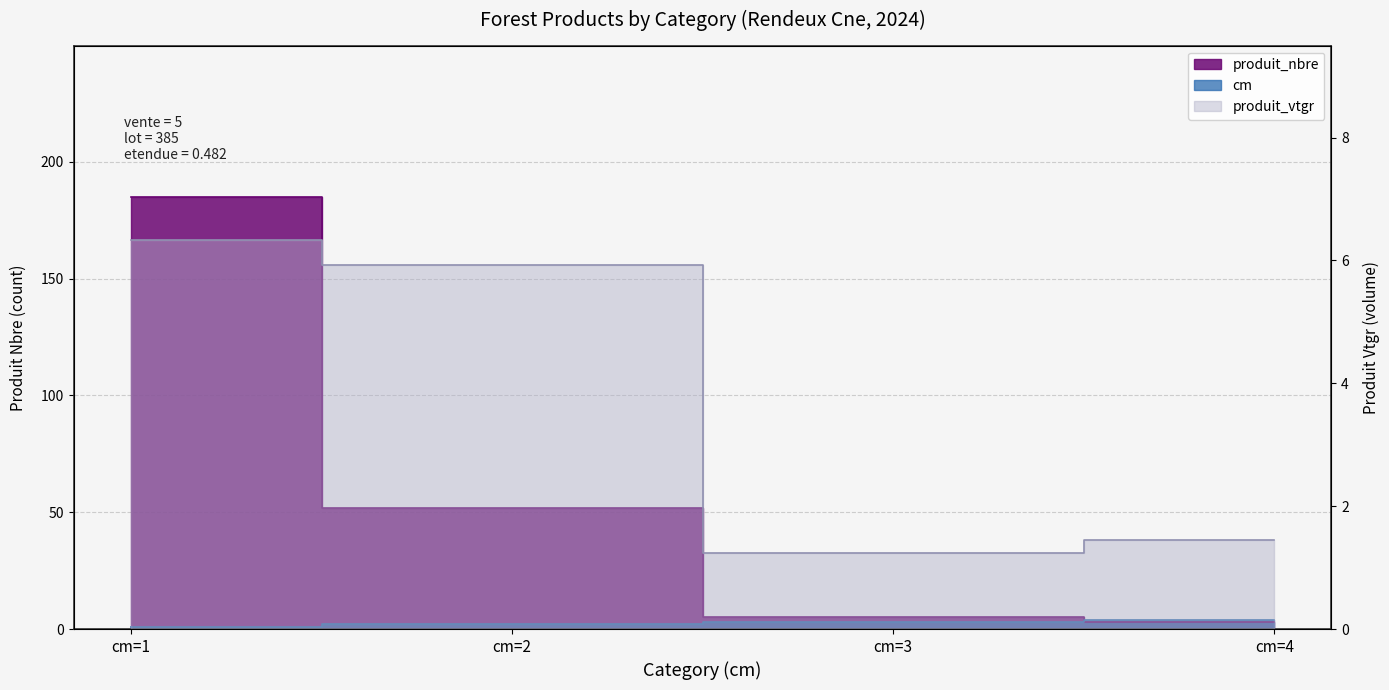

How many times do produit_nbre and cm cross each other?

1